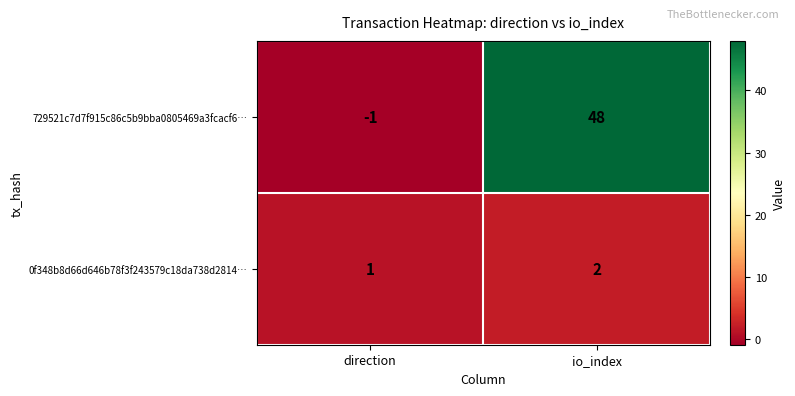

Which series has the largest total across all categories?

729521c7d7f915c86c5b9bba0805469a3fcacf6…